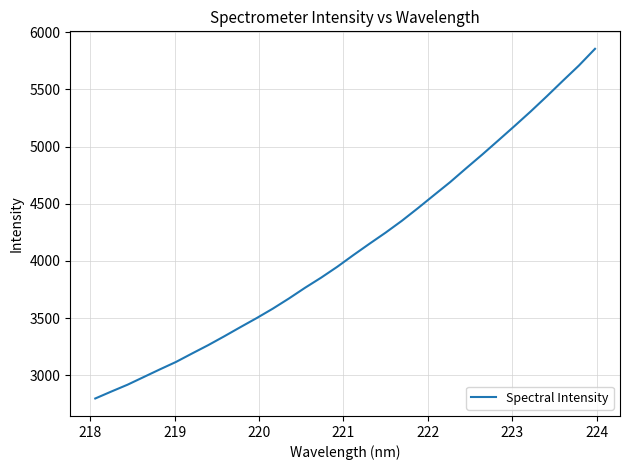

What is the difference between the maximum and minimum values?

3058.4